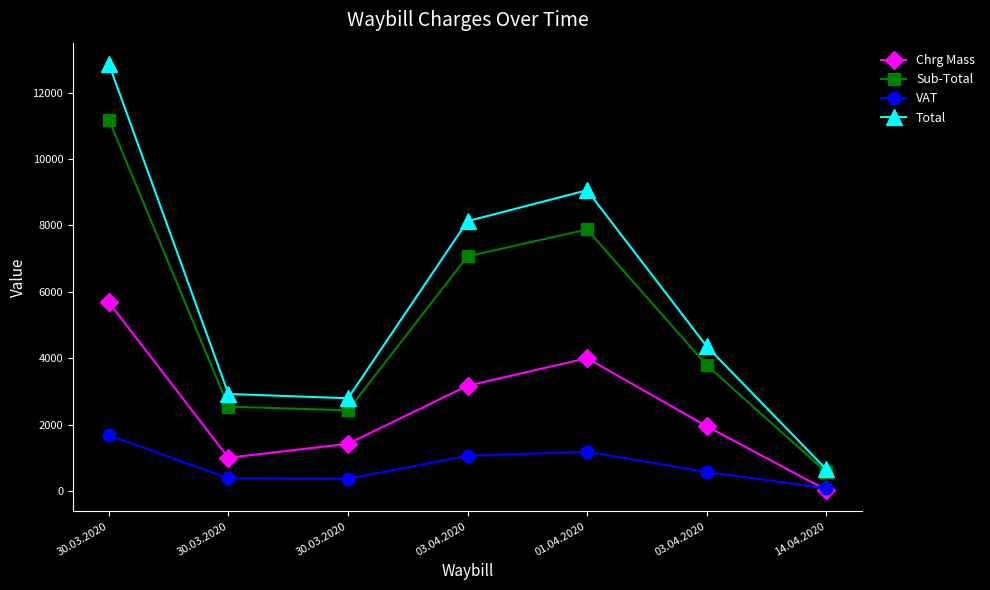

What is the label of the 7th point from the left?

14.04.2020